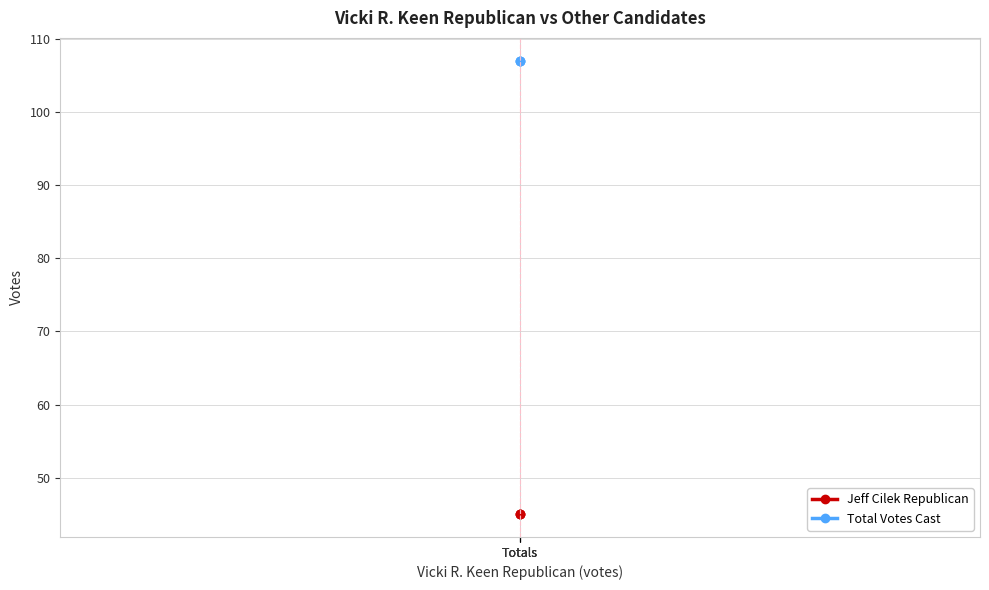

What is the sum of the Total Votes Cast values at Totals and Totals?

214